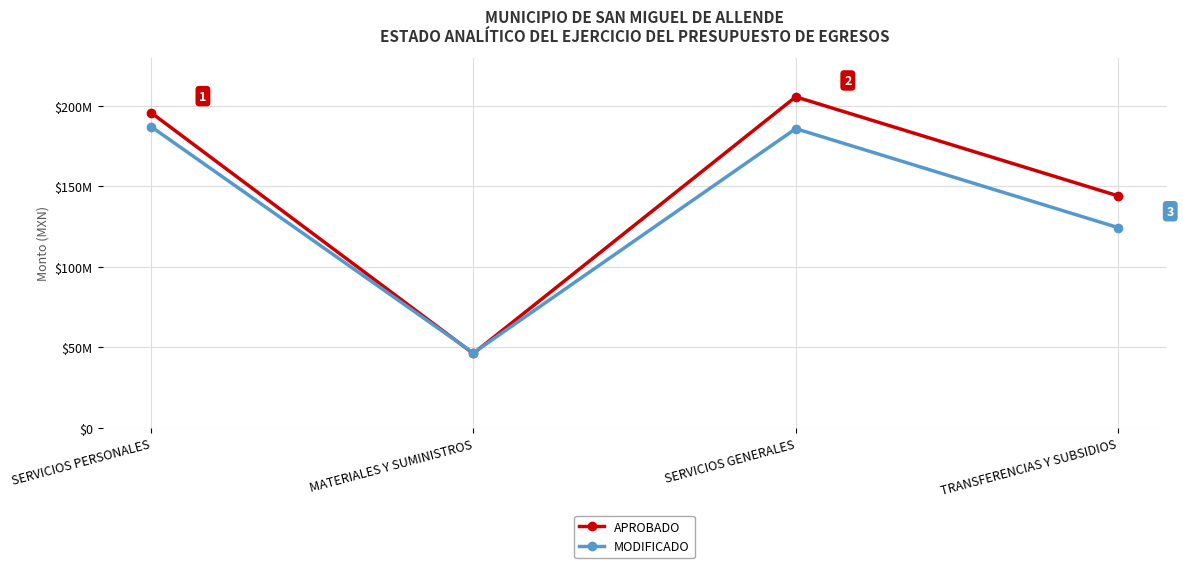

Rank the series by their maximum value, from highest to lowest.

APROBADO, MODIFICADO